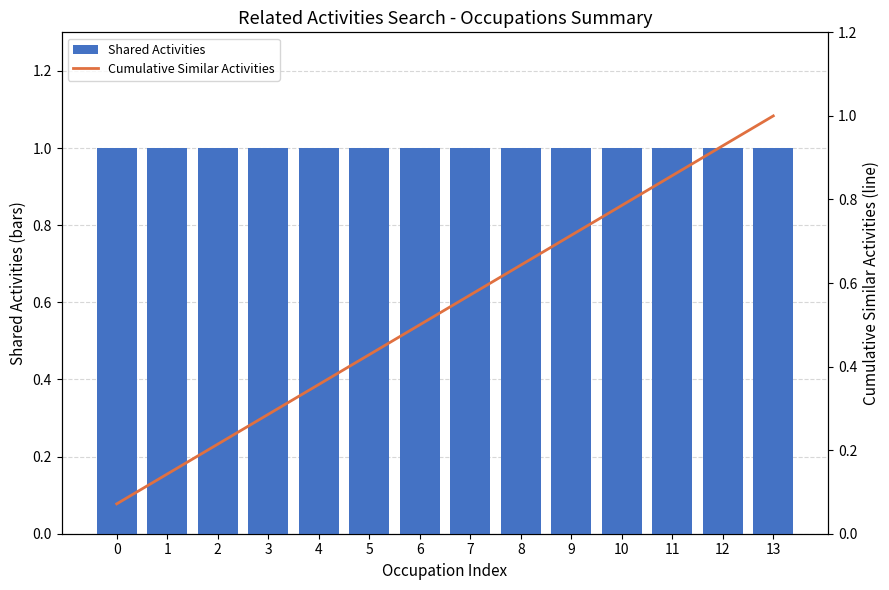

What is the total value across all series at 9?

1.7